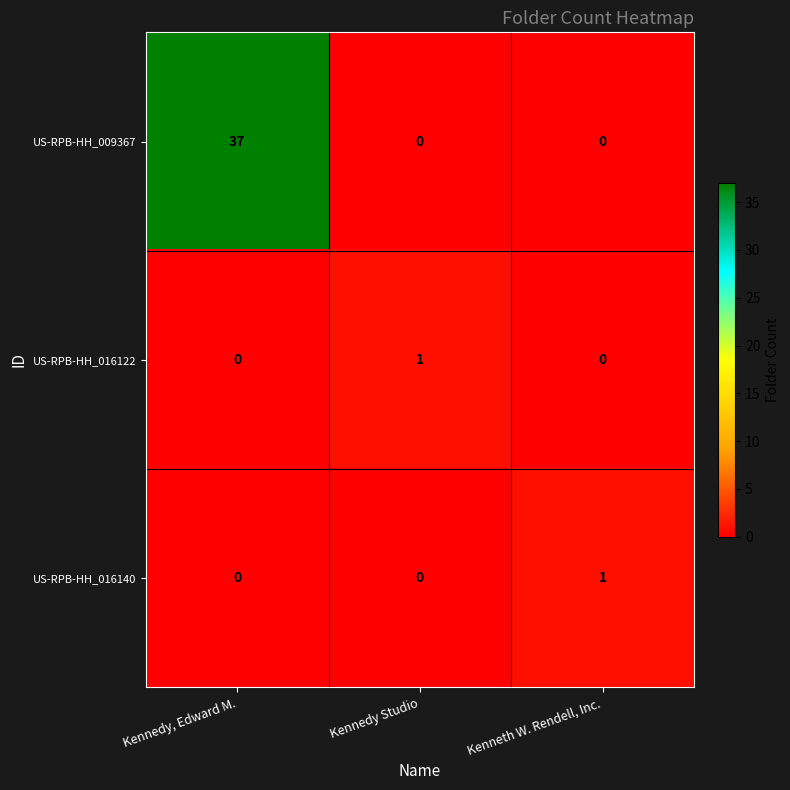

Which series has the largest range (max minus min)?

US-RPB-HH_009367